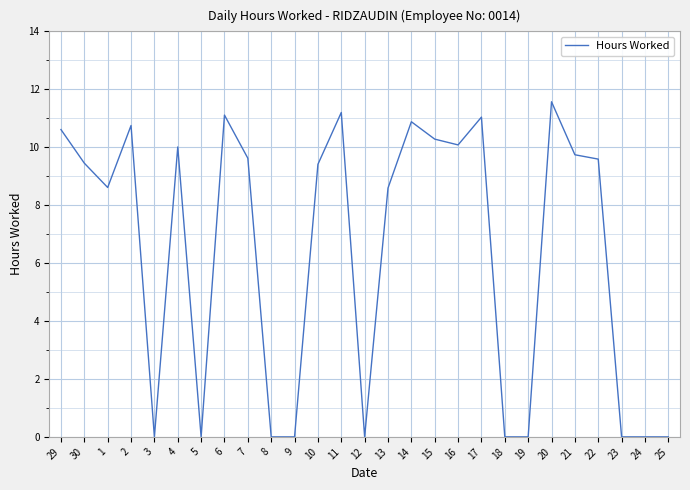

The value at 11 is 6.5. True or false?

False